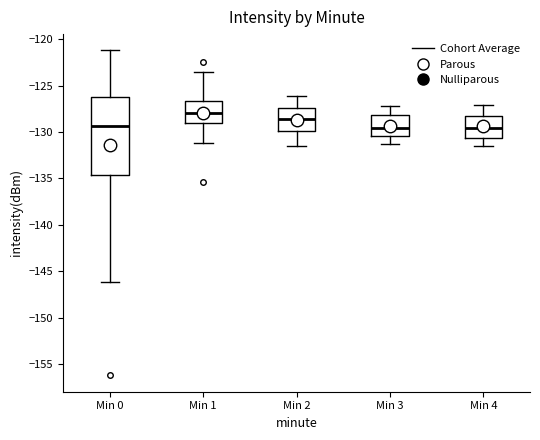

Reading left to right, read every box against the y-axis: the position of its median line, the range the box covers, and the ends of its whiskers. The values are not printed on the chart, so give them approximately, as read against the axis.

Min 0: median -129.5, box -134.5 to -126.0, whiskers -146.0 to -121.0
Min 1: median -128.0, box -129.0 to -126.5, whiskers -131.0 to -123.5
Min 2: median -128.5, box -130.0 to -127.5, whiskers -131.5 to -126.0
Min 3: median -129.5, box -130.5 to -128.0, whiskers -131.5 to -127.0
Min 4: median -129.5, box -130.5 to -128.0, whiskers -131.5 to -127.0